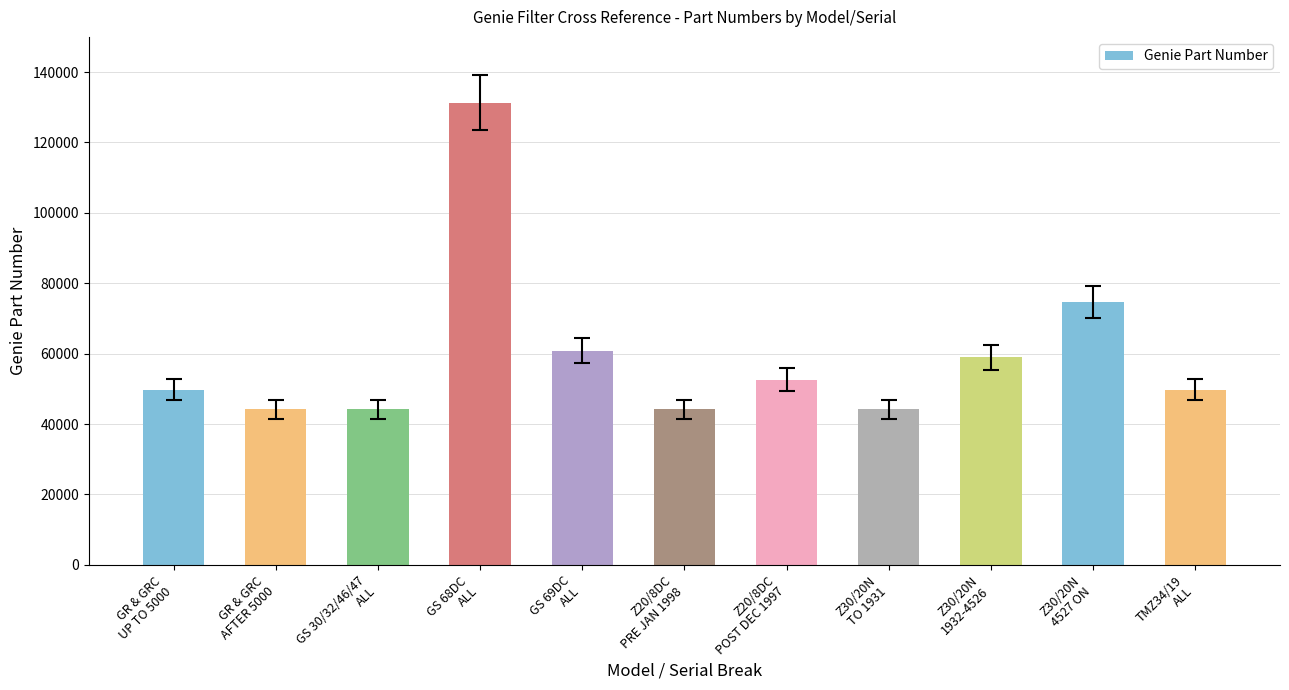

Are the bars grouped side by side (vs. stacked)?

No